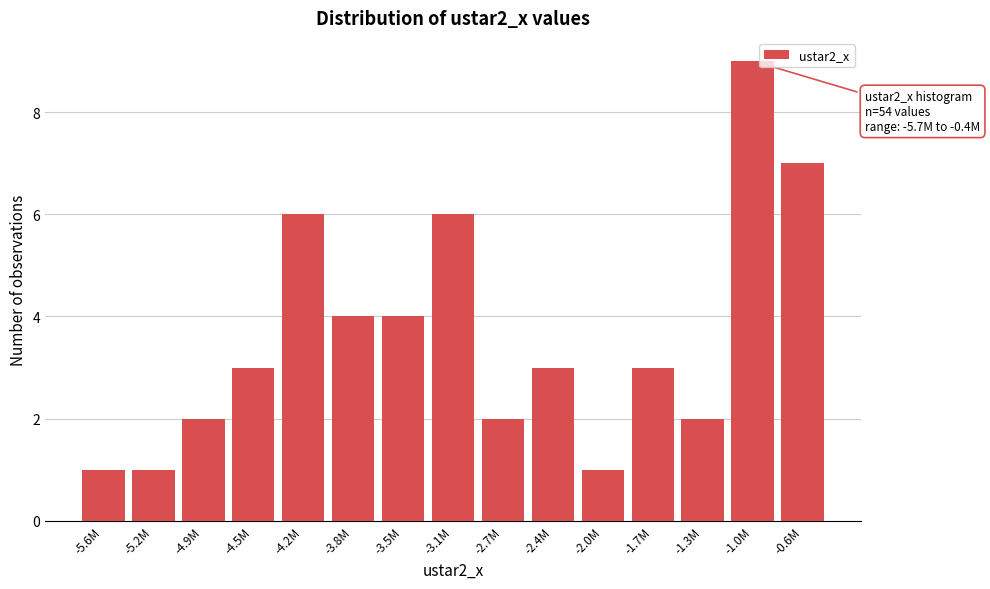

Reading left to right, extract all data points from this chart.

1	1	2	3	6	4	4	6	2	3	1	3	2	9	7